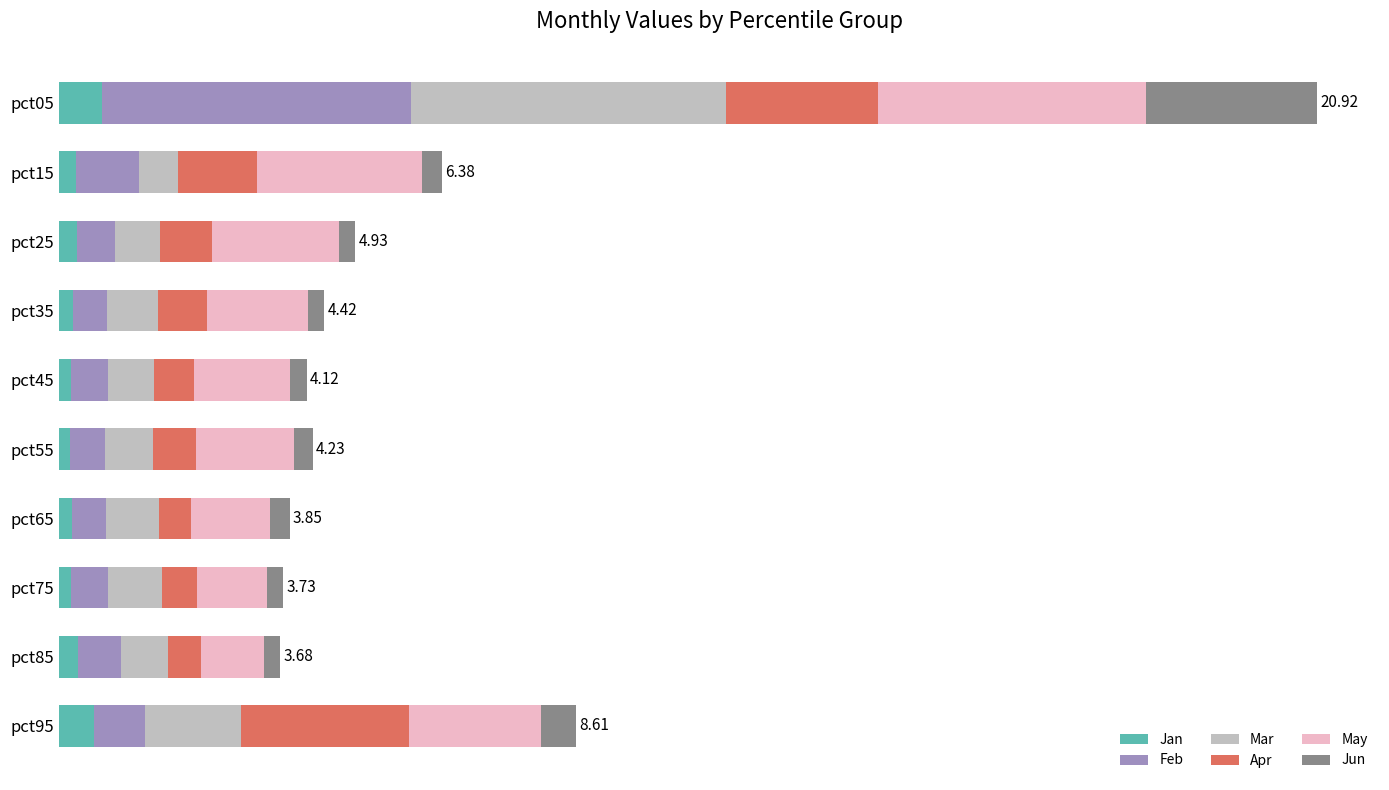

What are all the series names shown in the legend?

Jan, Feb, Mar, Apr, May, Jun